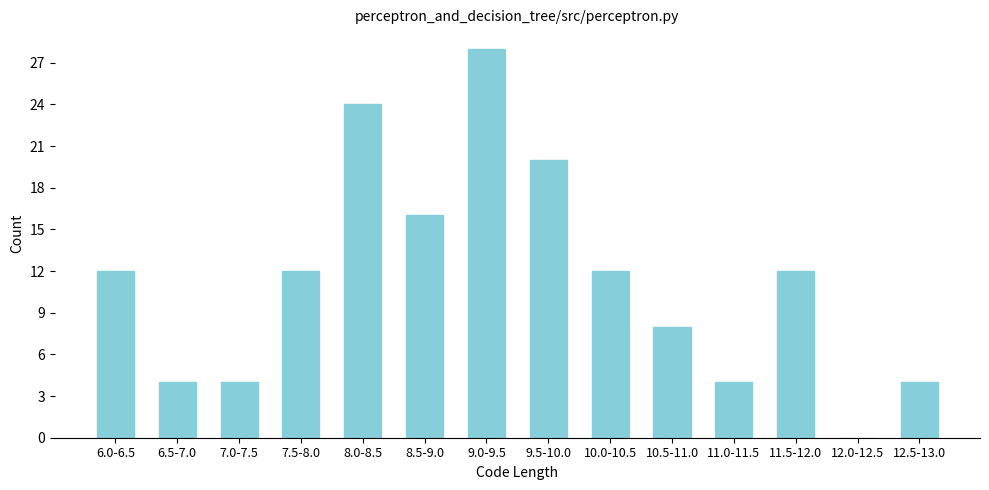

Reading left to right, list all the values displayed in this chart.

6.0-6.5=12	6.5-7.0=4	7.0-7.5=4	7.5-8.0=12	8.0-8.5=24	8.5-9.0=16	9.0-9.5=28	9.5-10.0=20	10.0-10.5=12	10.5-11.0=8	11.0-11.5=4	11.5-12.0=12	12.0-12.5=0	12.5-13.0=4